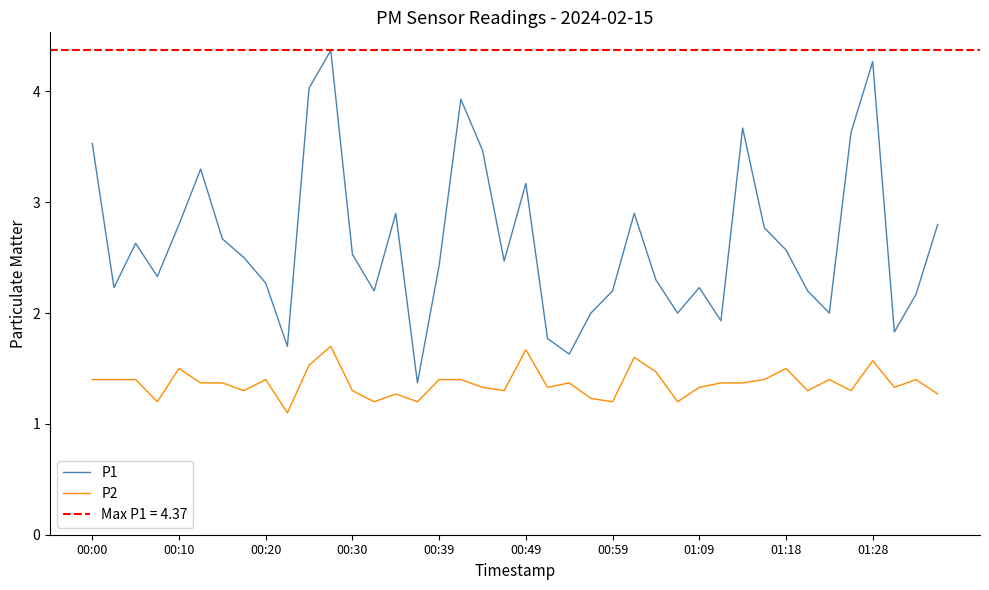

What is the highest value of the P2 series?

1.7